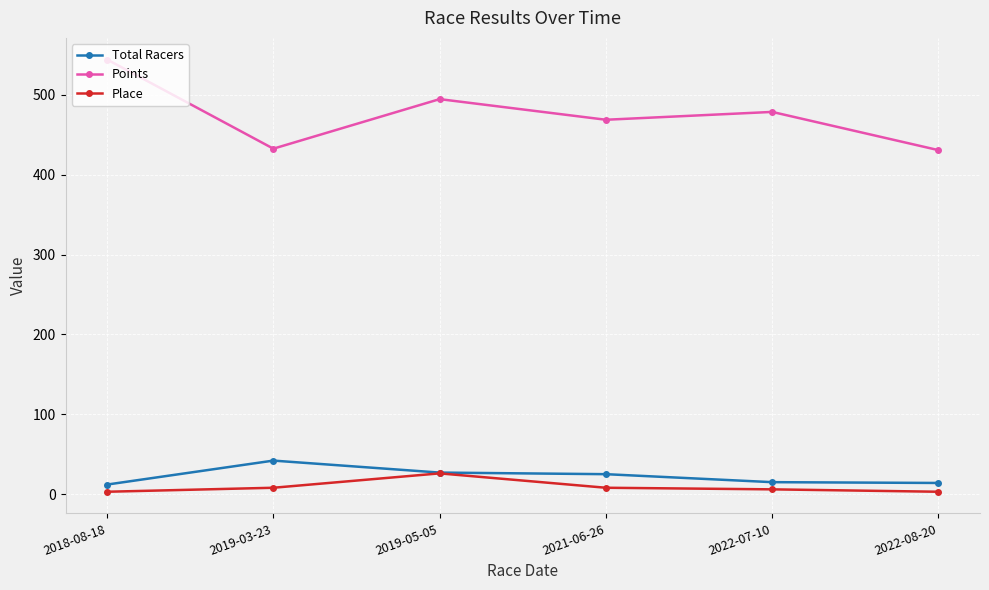

What is the minimum value for Total Racers?

12.0